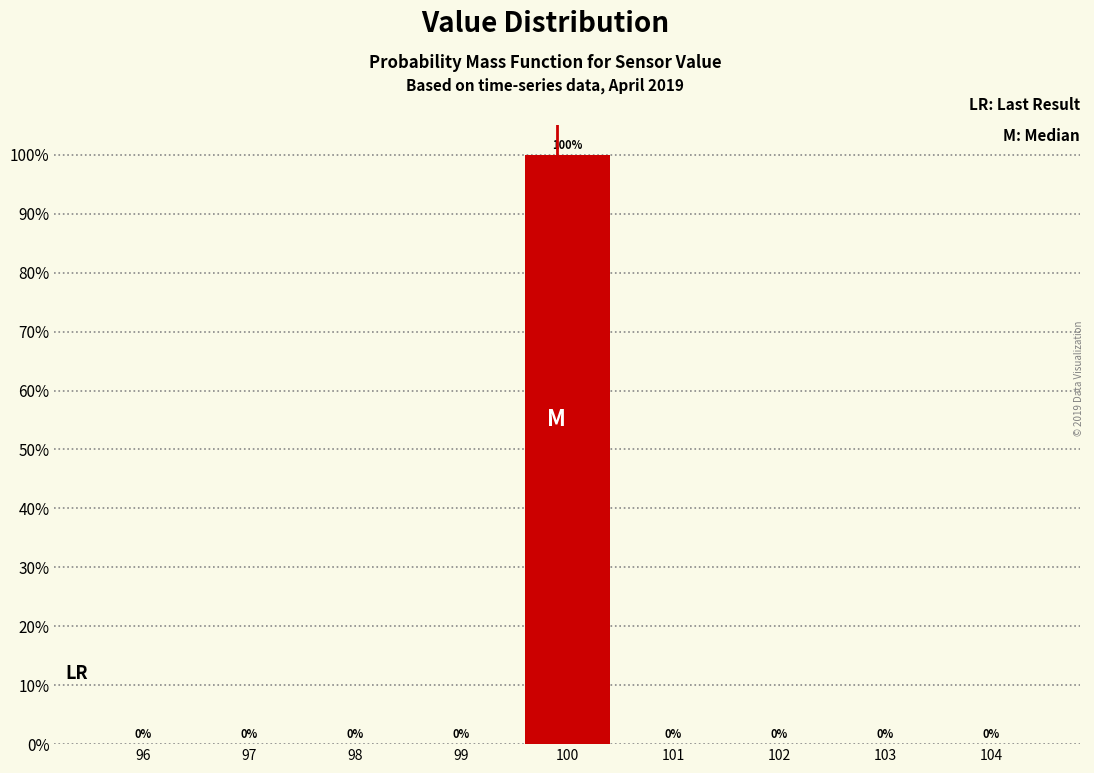

Reading left to right, list every bar in this chart as the range it spans on the x-axis followed by its height.

95.5 to 96.5: 0
96.5 to 97.5: 0
97.5 to 98.5: 0
98.5 to 99.5: 0
99.5 to 100.5: 100
100.5 to 101.5: 0
101.5 to 102.5: 0
102.5 to 103.5: 0
103.5 to 104.5: 0